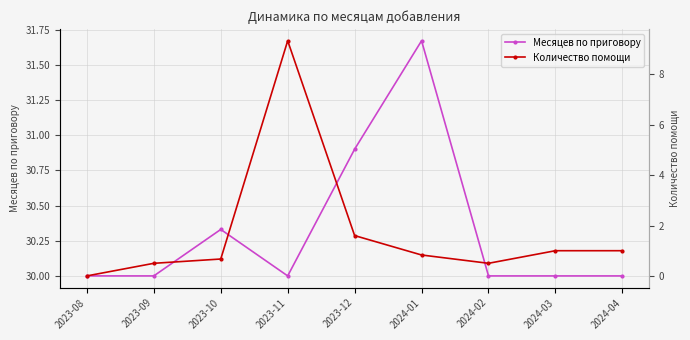

What is the difference between the maximum and minimum values in the Месяцев по приговору series?

1.7